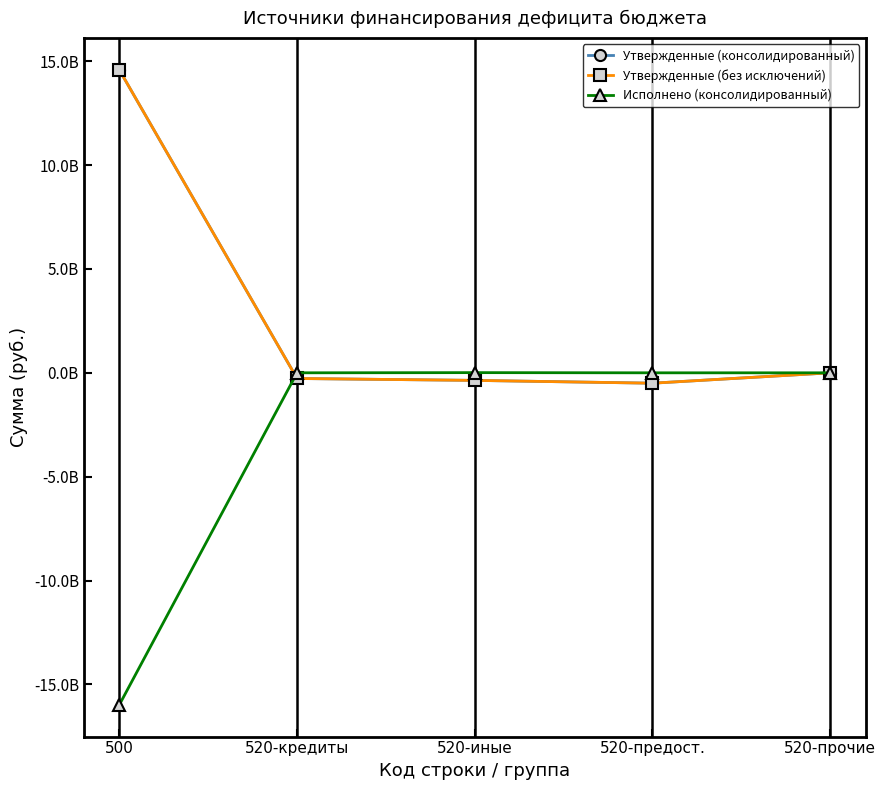

Is this an area chart (filled region under the line)?

No